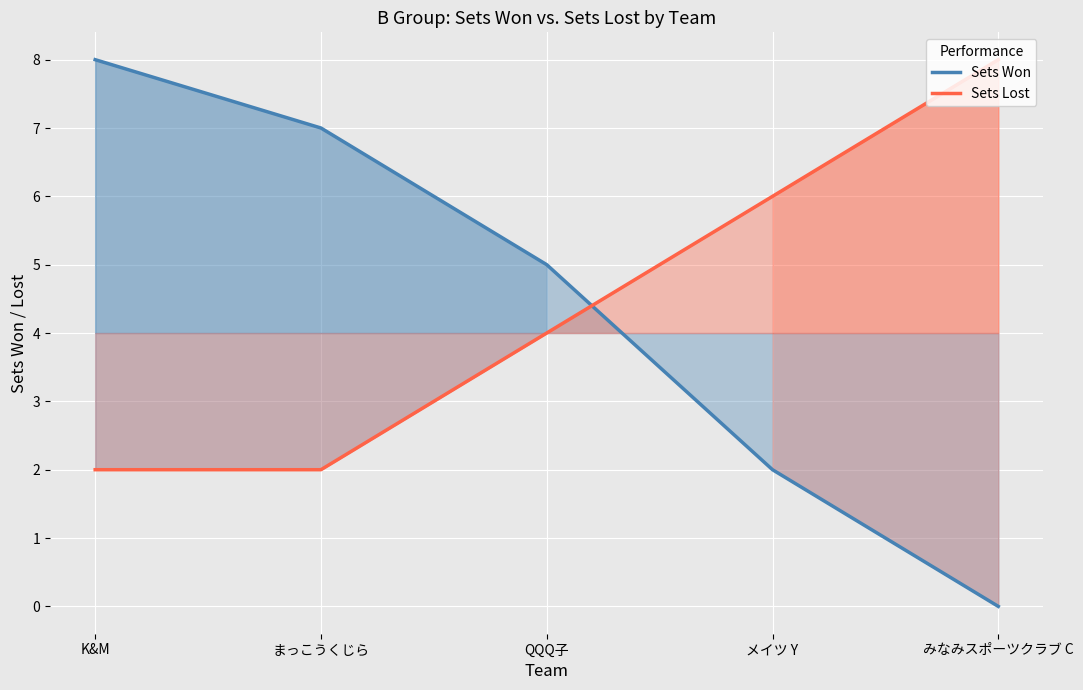

What is the average value of the Sets Lost series?

4